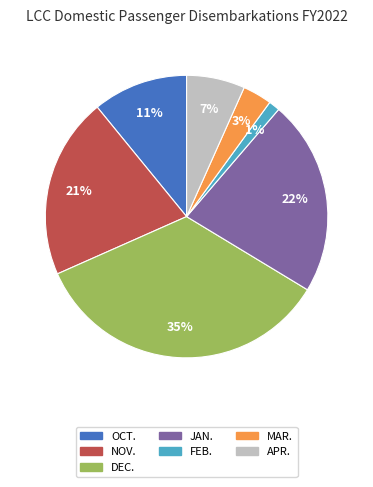

To the nearest percent, what portion does DEC. represent?

35%